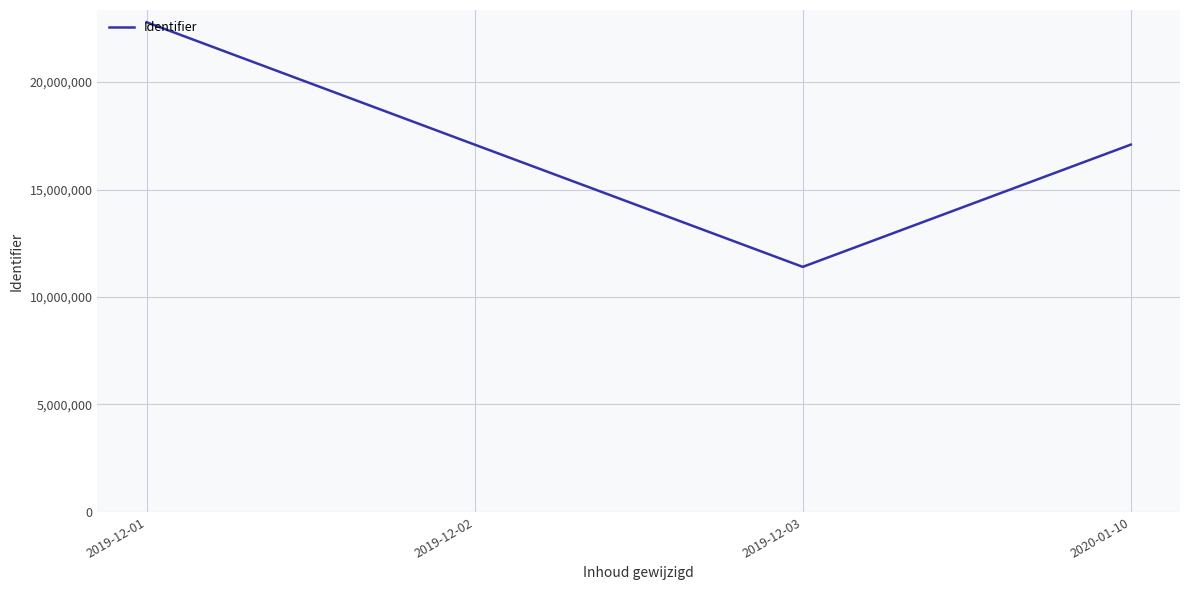

What value does the data have at 2019-12-03, to the nearest 50?

11402450